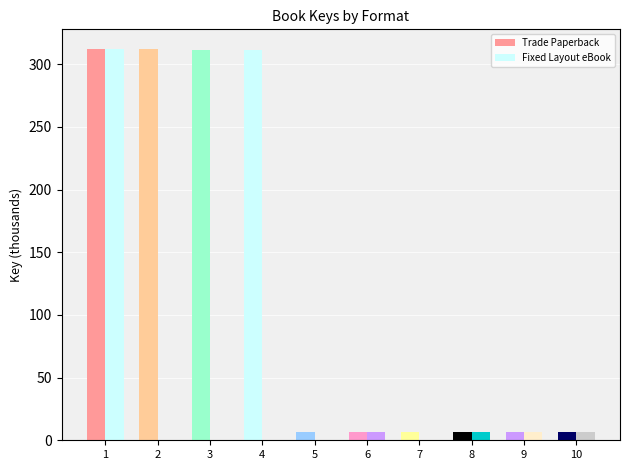

Which series has the widest spread of values?

Fixed Layout eBook